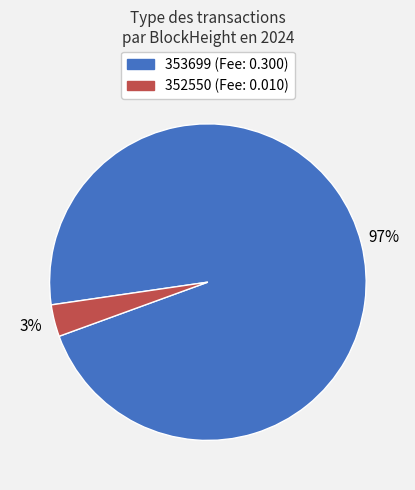

Do 352550 and 353699 together represent more than half of the pie?

Yes